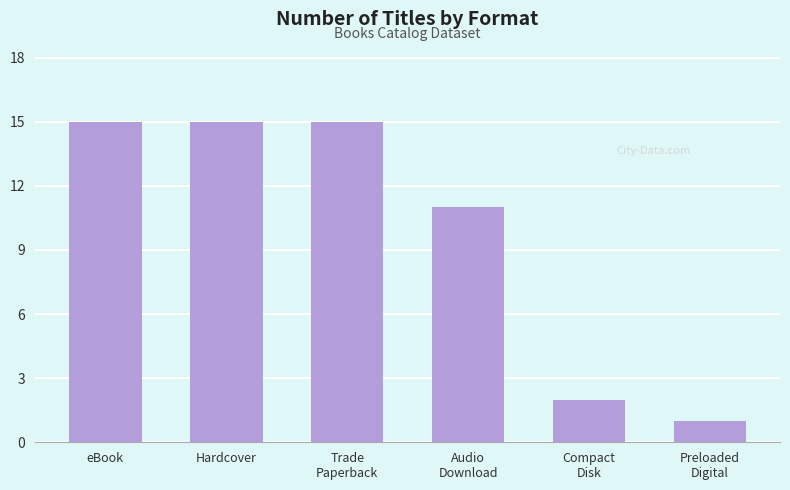

What is the greatest value displayed?

15